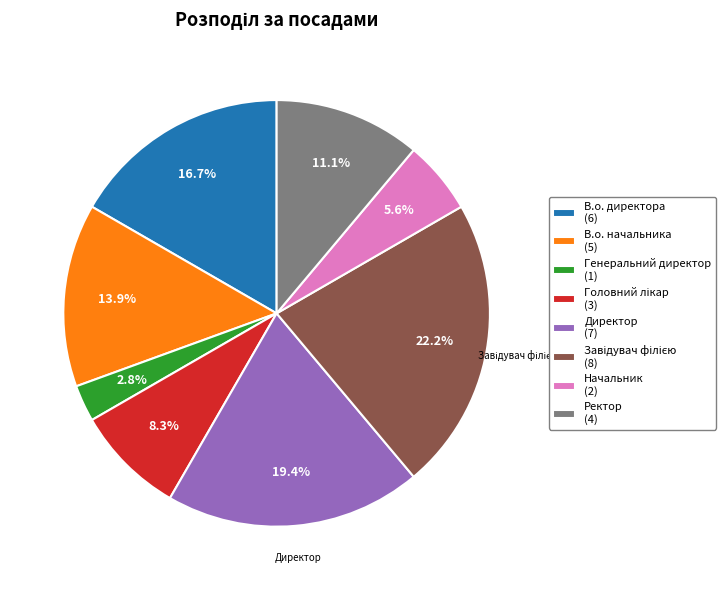

Is there a majority slice in this chart?

No